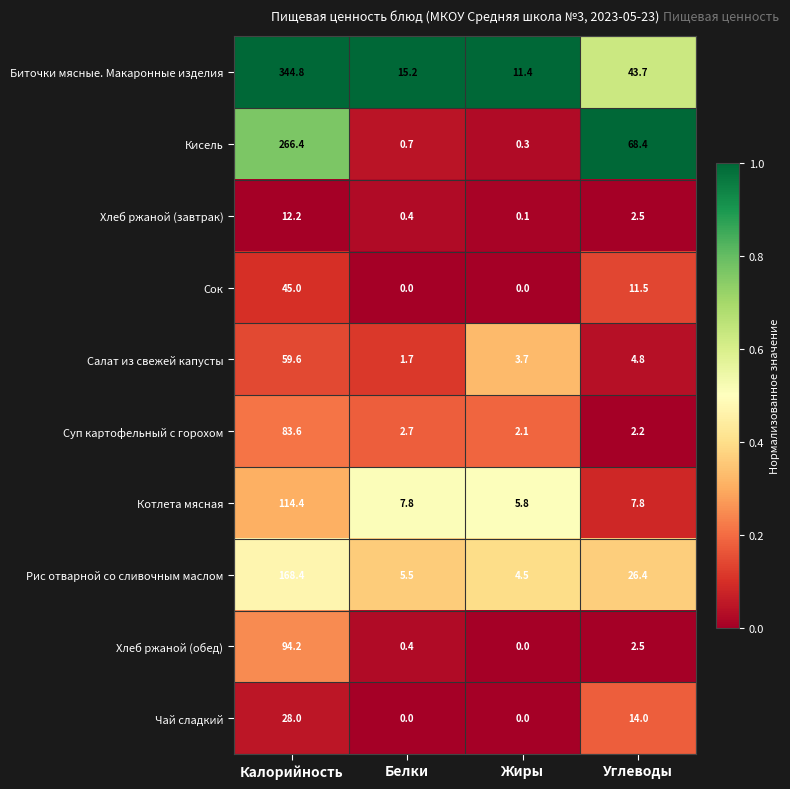

What is the spread (max minus min) of values at Белки?

15.2